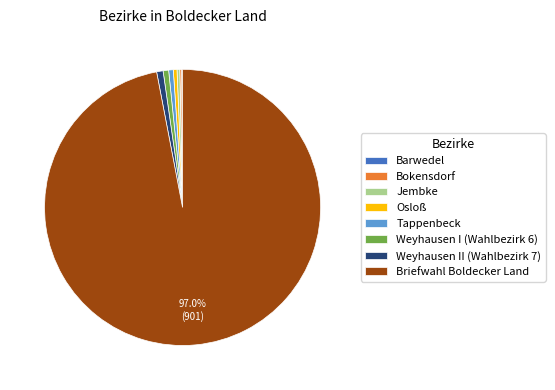

Between Weyhausen I (Wahlbezirk 6) and Briefwahl Boldecker Land, which is larger?

Briefwahl Boldecker Land